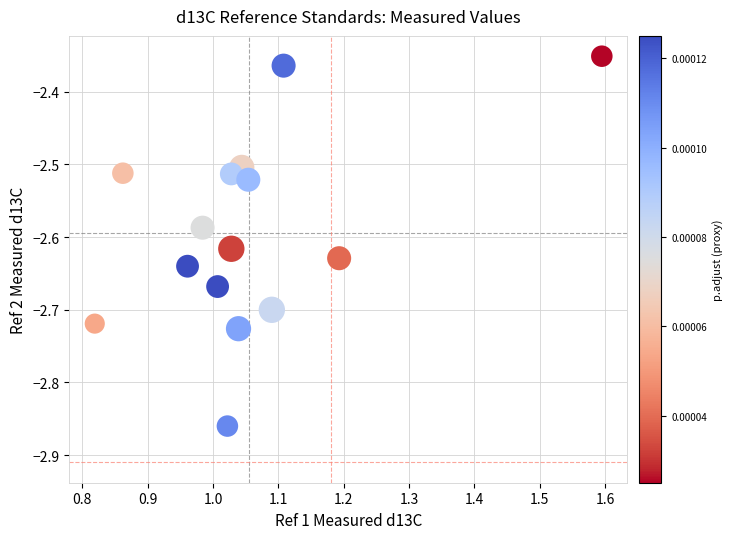

What is the range of Y values (max minus min)?

0.5